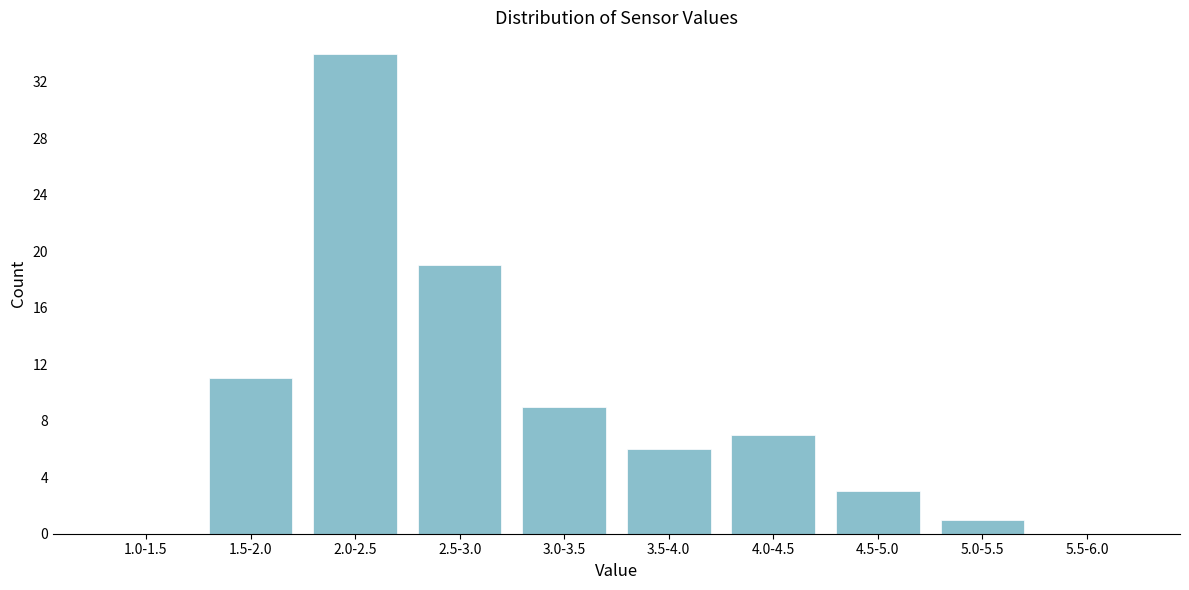

Reading right to left, extract all data points from this chart.

5.5-6.0=0	5.0-5.5=1	4.5-5.0=3	4.0-4.5=7	3.5-4.0=6	3.0-3.5=9	2.5-3.0=19	2.0-2.5=34	1.5-2.0=11	1.0-1.5=0